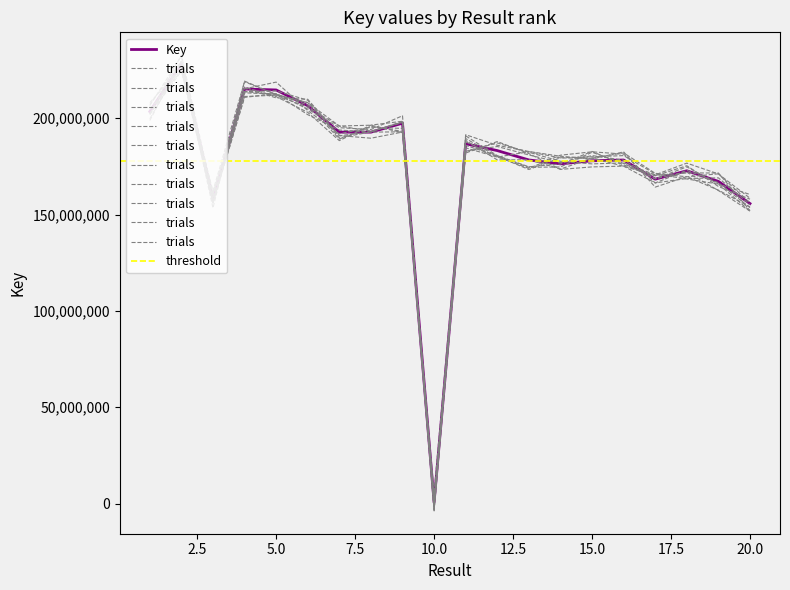

How many interior local peaks (higher than both neighbors) does the data have?

6